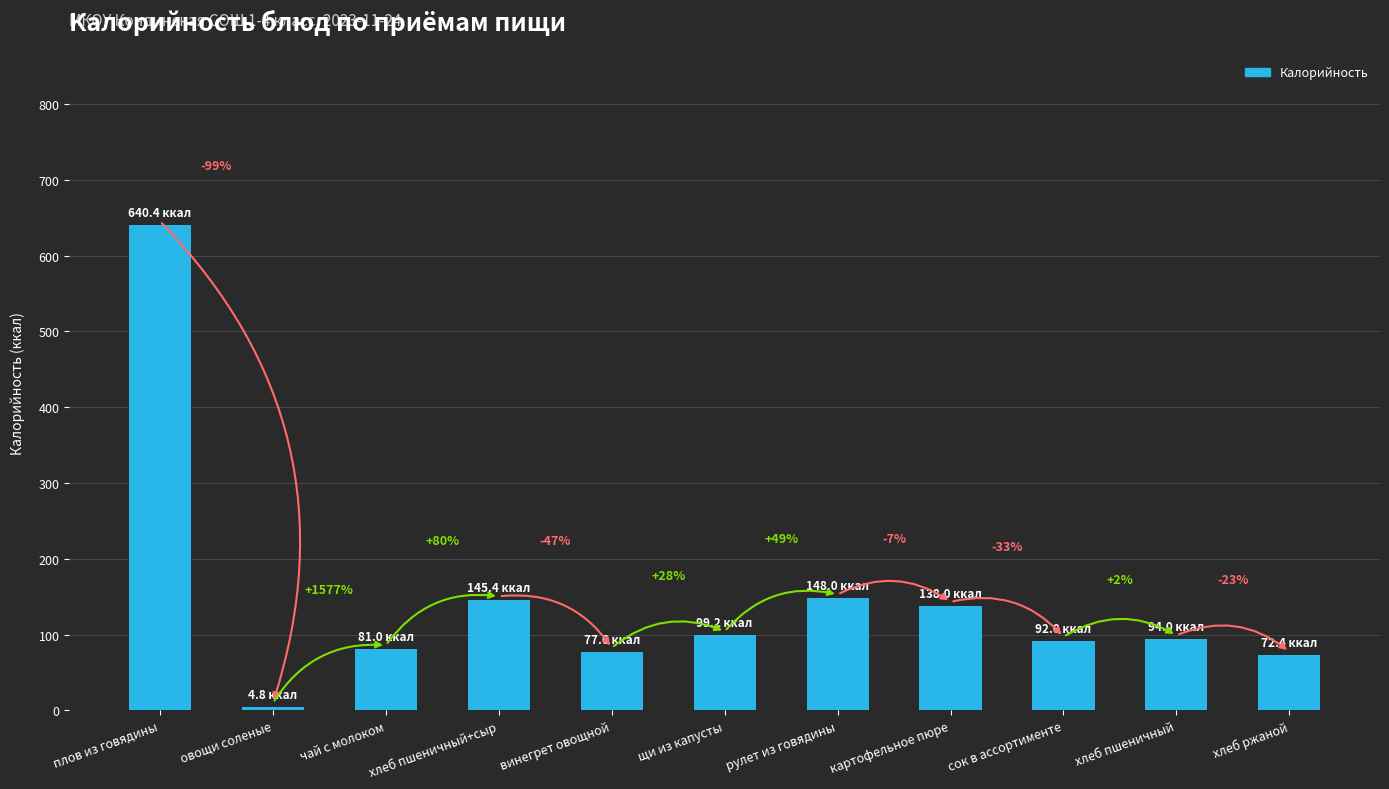

What is the approximate value at хлеб пшеничный?

94.0